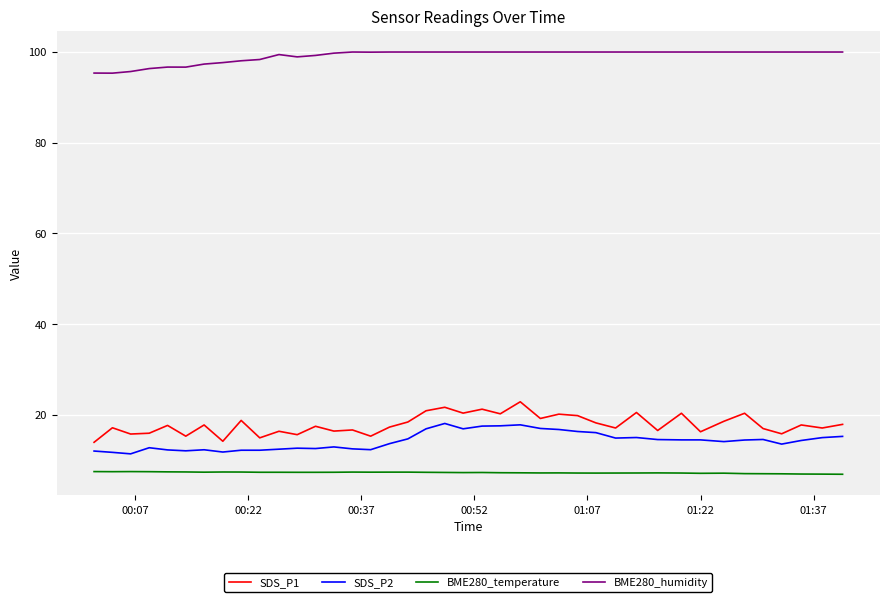

True or false: SDS_P1 and SDS_P2 intersect in this chart.

False